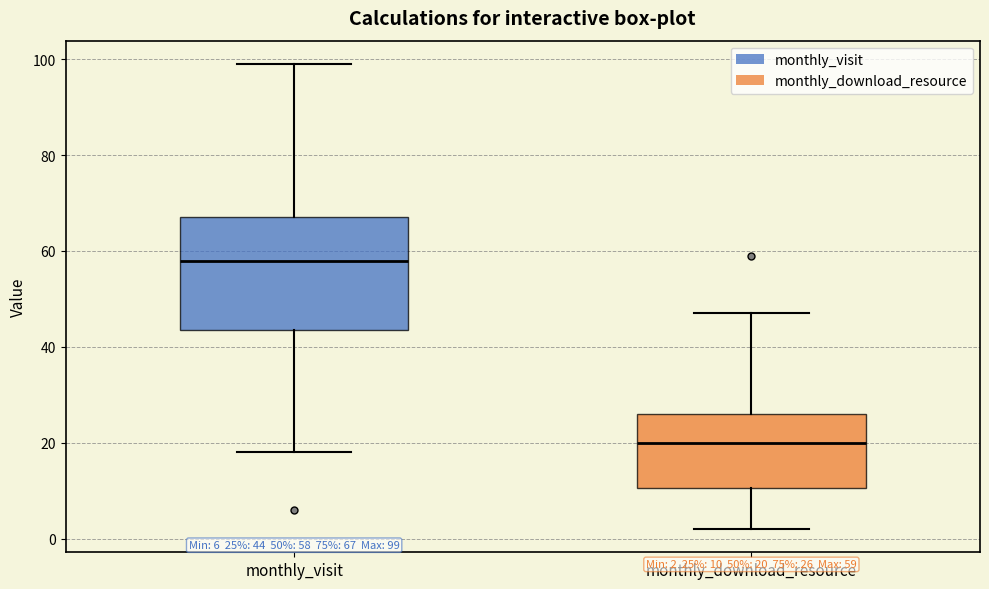

Which box's median line is the lowest?

monthly_download_resource